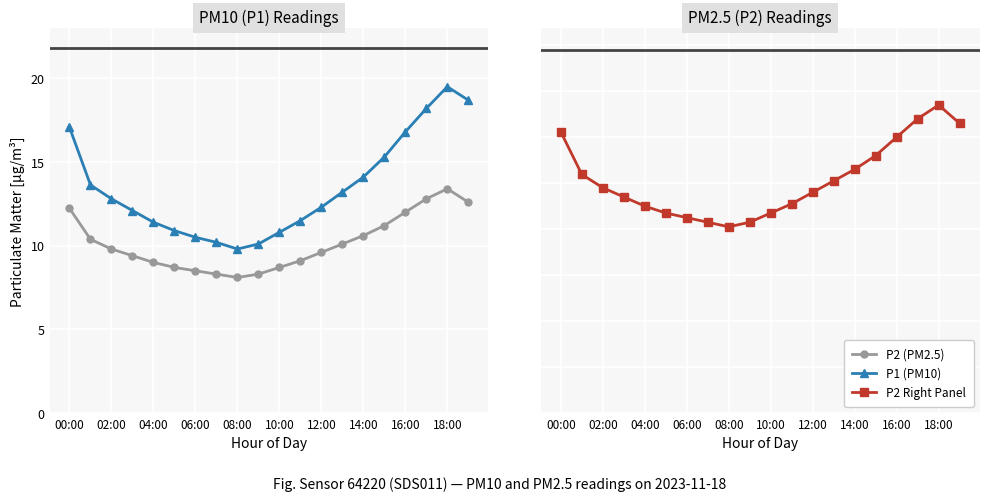

How many interior local peaks does the P2 (PM2.5) series have?

1